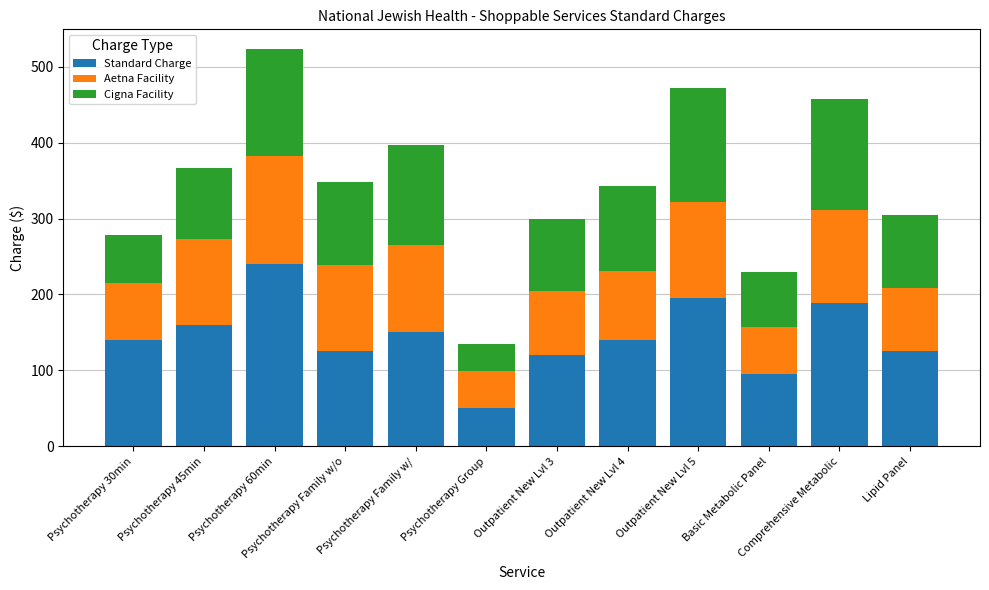

At which category is the sum across all series the highest?

Psychotherapy 60min